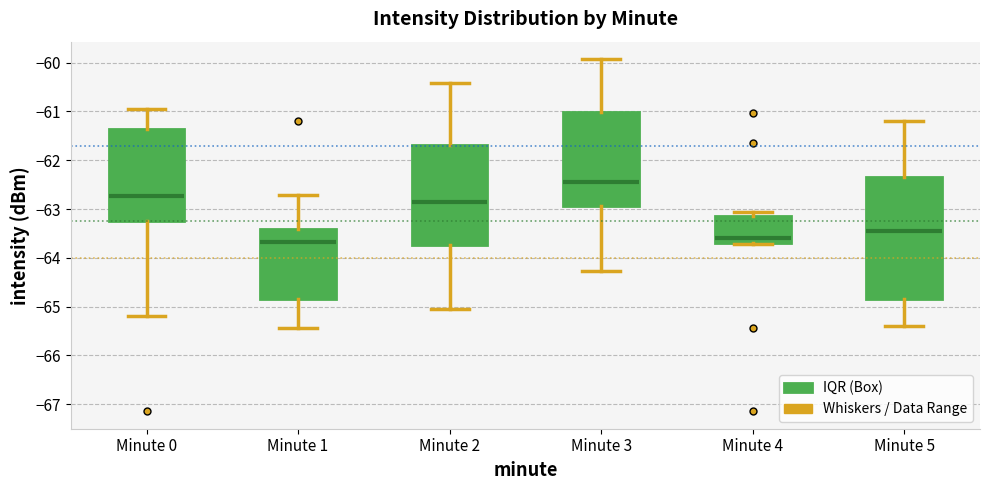

Comparing the boxes themselves (not the whiskers), which one is the tallest?

Minute 5